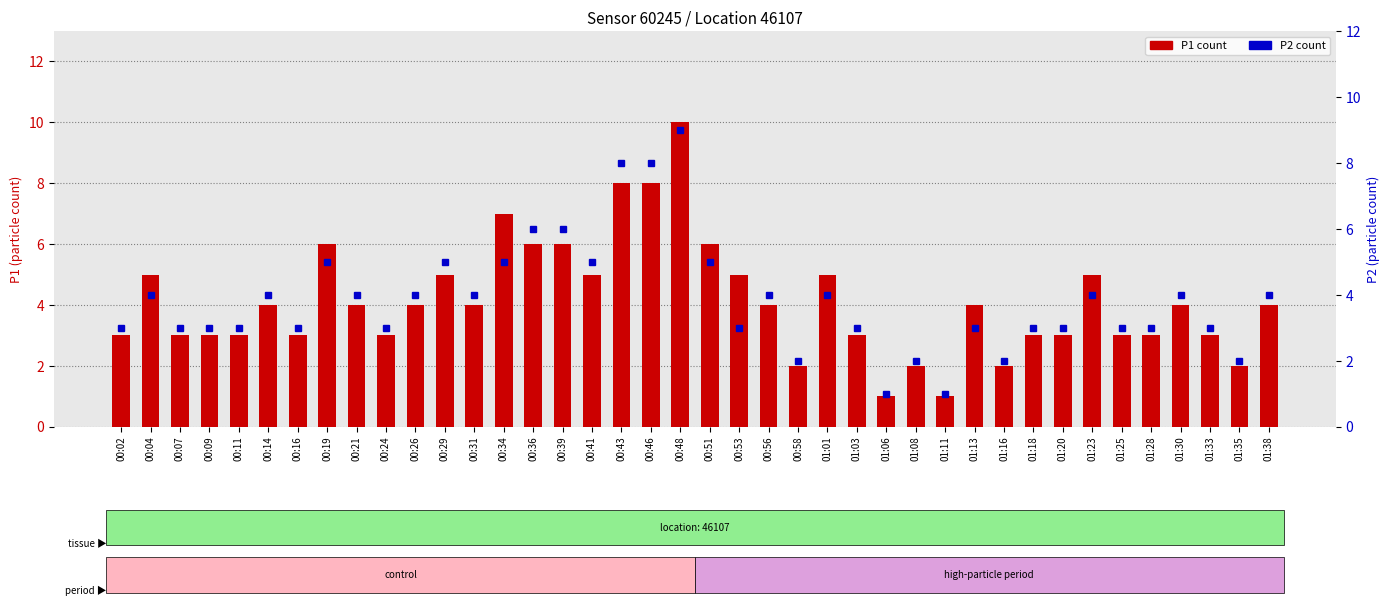

What is the sum of the P2 count values at 00:04 and 00:24?

7